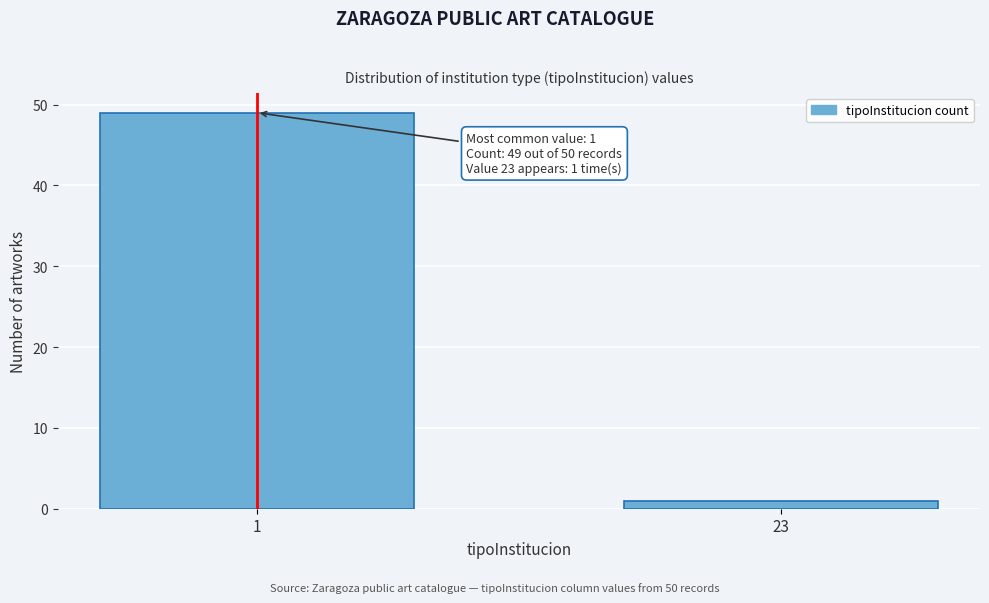

Reading left to right, list all the values displayed in this chart.

1=49	23=1